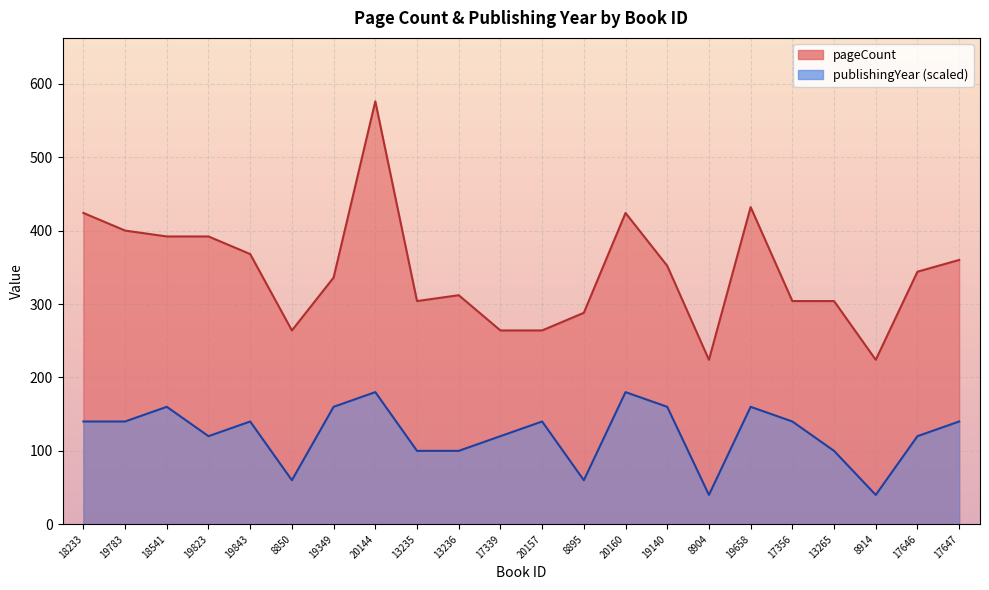

What is the sum of all pageCount values?

7552